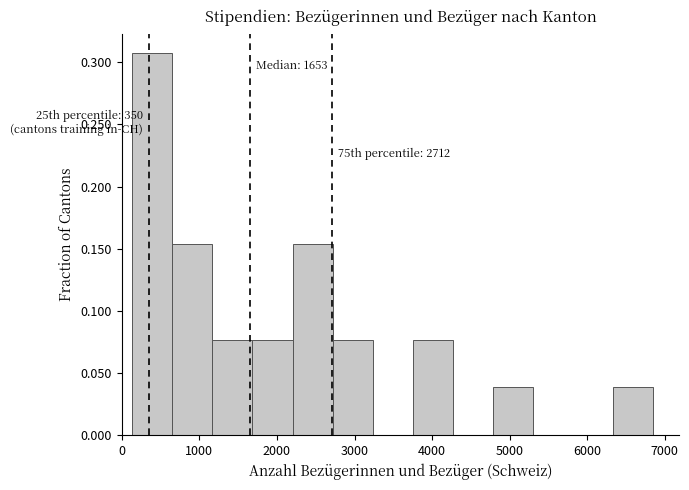

Over which range of the x-axis is the bar tallest?

100 to 700